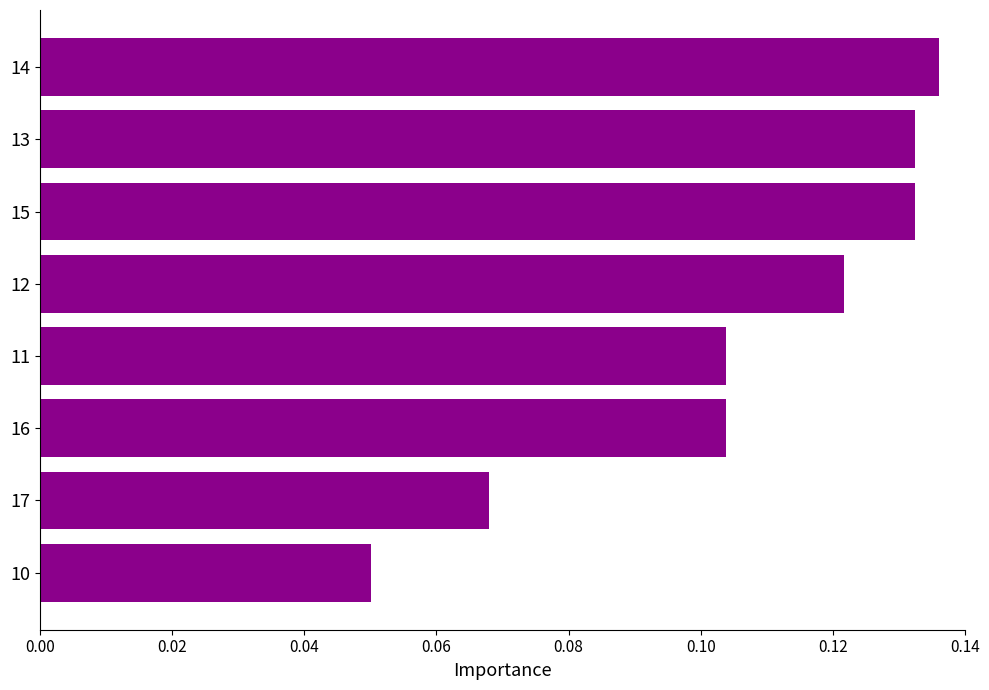

What is the label of the 3rd bar from the bottom?

16